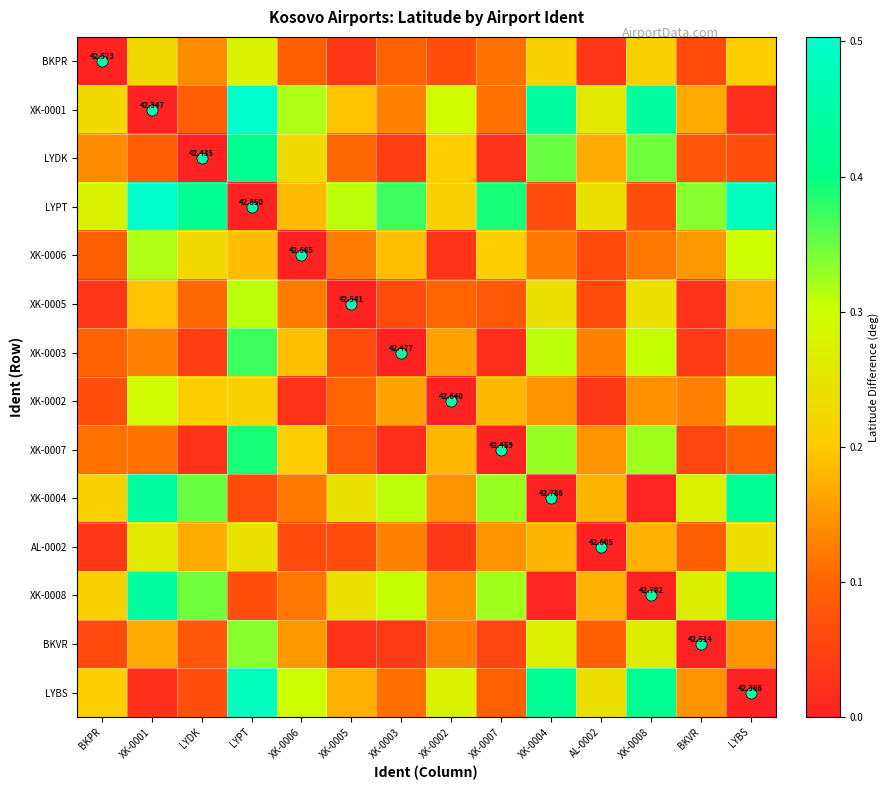

What is the difference between the XK-0004 values at XK-0003 and XK-0005?

0.1